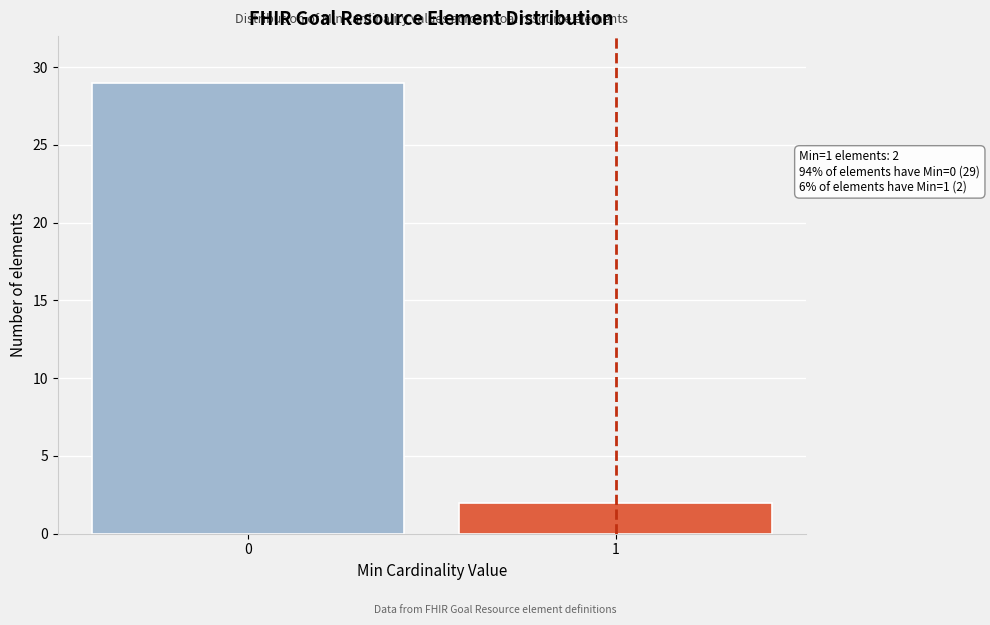

Reading left to right, list all the values displayed in this chart.

29	2